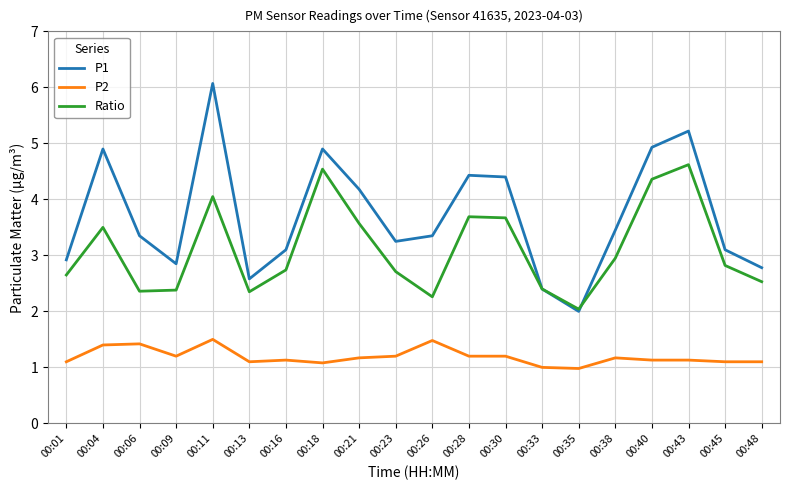

Where is Ratio nearest to the value 3?

00:38